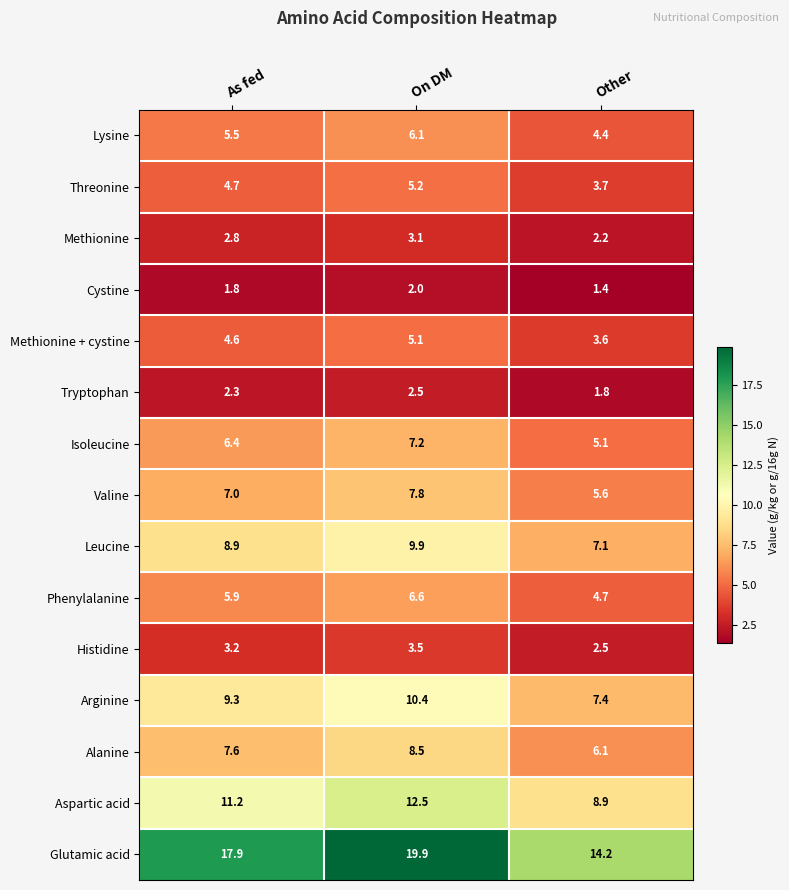

At which label does Lysine first exceed 5?

As fed